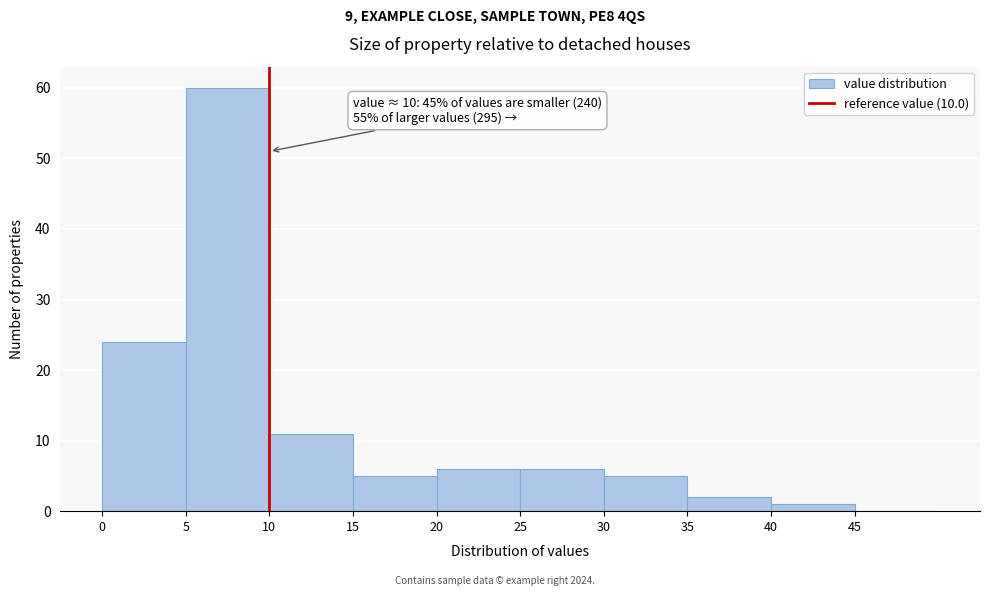

Over which range of the x-axis is the bar tallest?

5 to 10